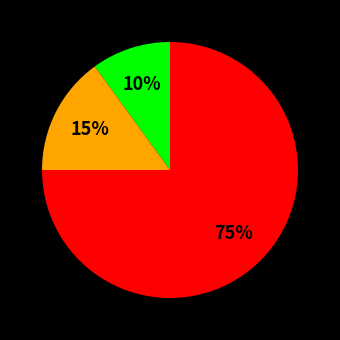

Is there any slice that represents more than half of the pie?

Yes